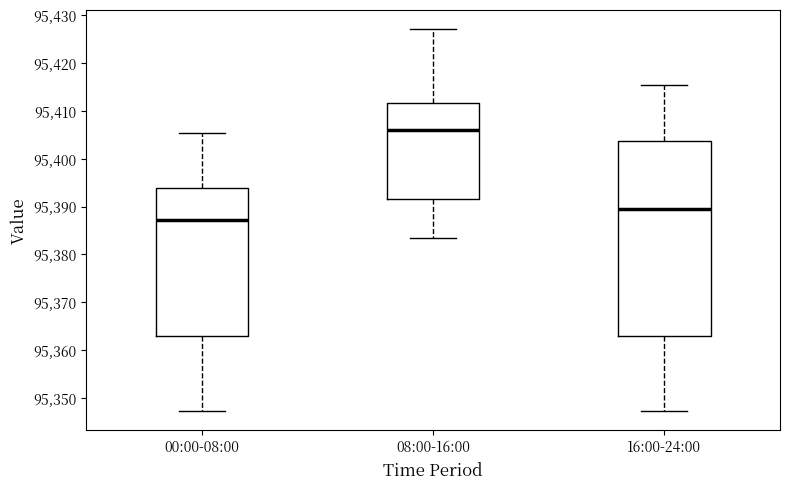

Reading left to right, read every box against the y-axis: the position of its median line, the range the box covers, and the ends of its whiskers. The values are not printed on the chart, so give them approximately, as read against the axis.

00:00-08:00: median 95387, box 95363 to 95394, whiskers 95347 to 95406
08:00-16:00: median 95406, box 95392 to 95412, whiskers 95383 to 95427
16:00-24:00: median 95390, box 95363 to 95404, whiskers 95347 to 95416